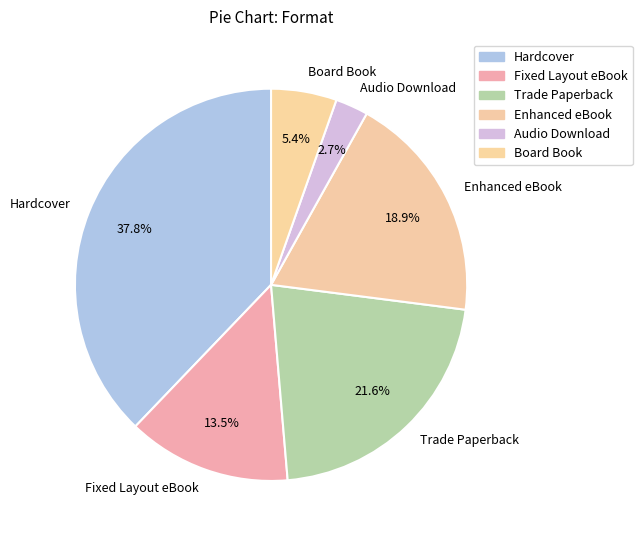

What is the largest slice in the pie chart?

Hardcover